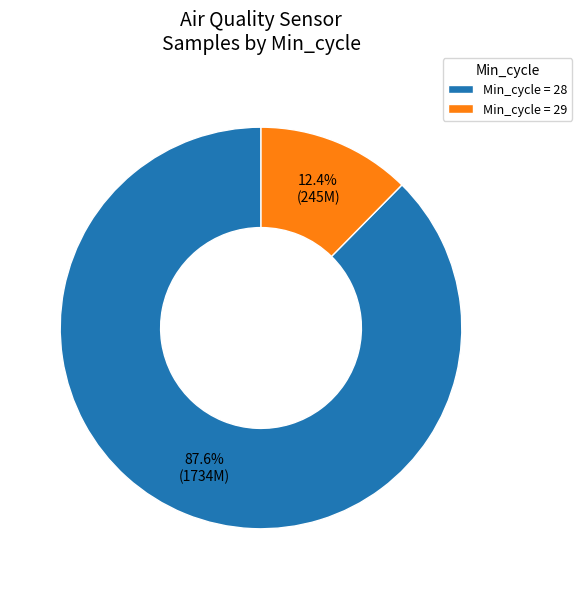

Which has a higher value, Min_cycle = 28 or Min_cycle = 29?

Min_cycle = 28